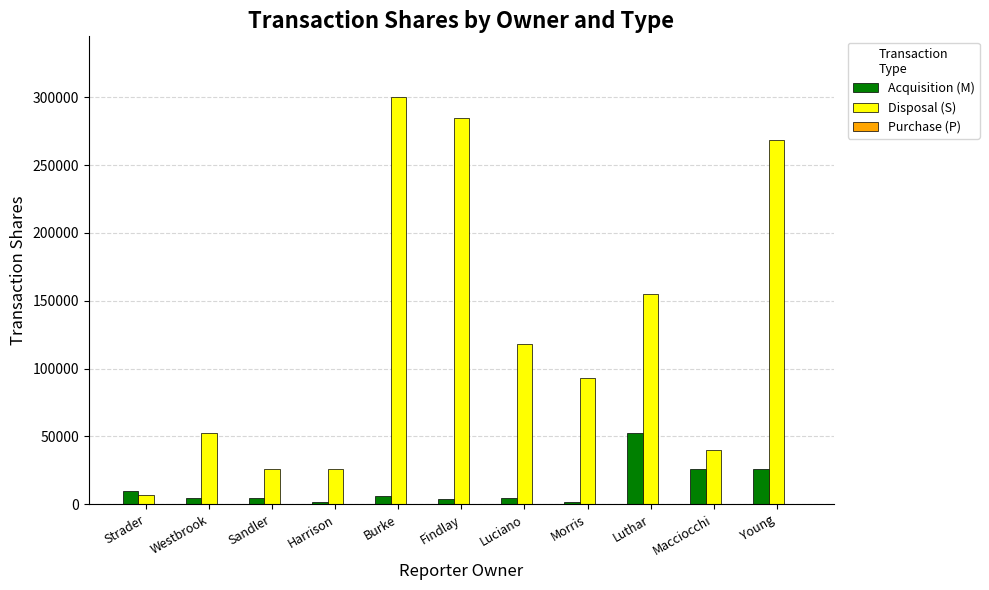

True or false: Disposal (S) has a value of 21295 at Macciocchi.

False